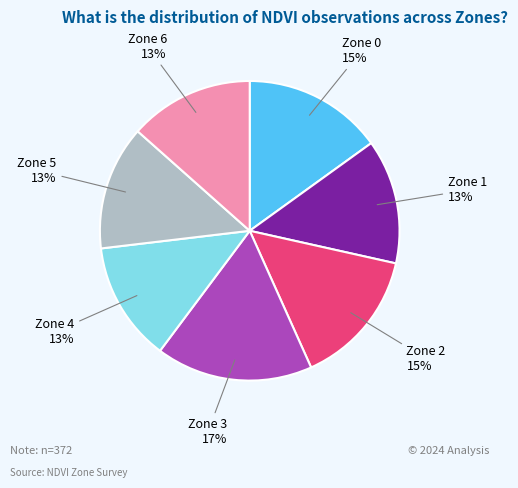

To the nearest percent, what is the difference between the largest and smallest slice percentages?

4%